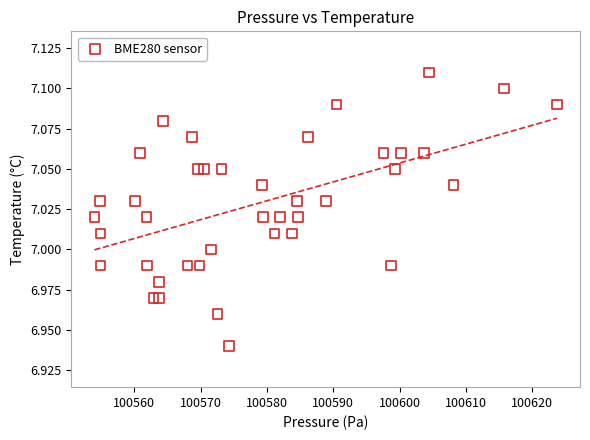

What is the range of X values (max minus min)?

69.8